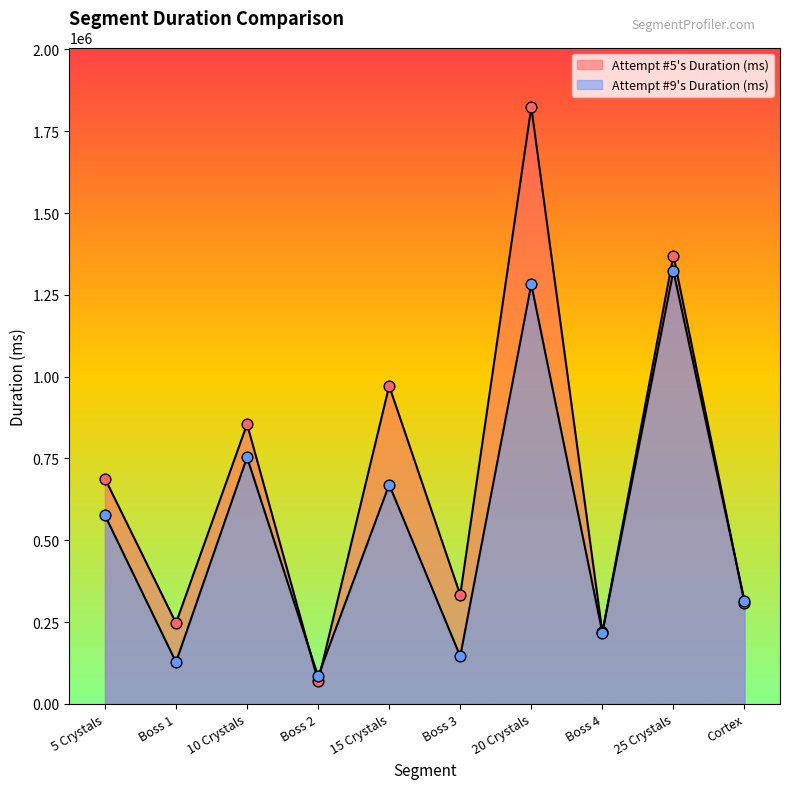

Which series has the largest Y range (max minus min)?

Attempt #5's Duration (ms)